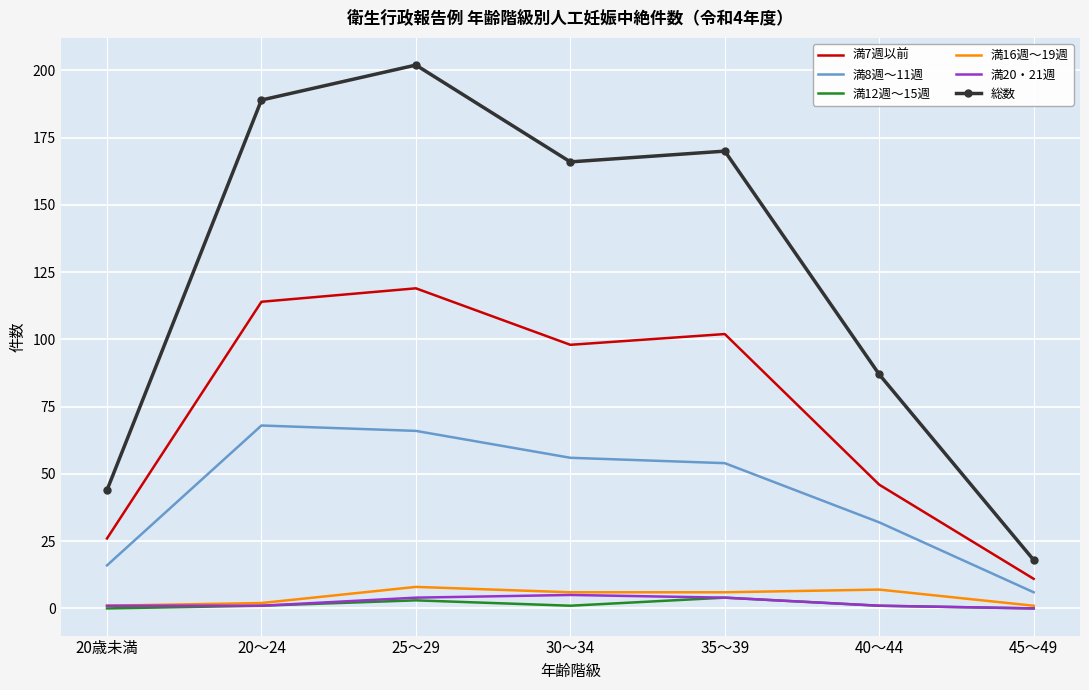

At which category is the sum across all series the highest?

25～29